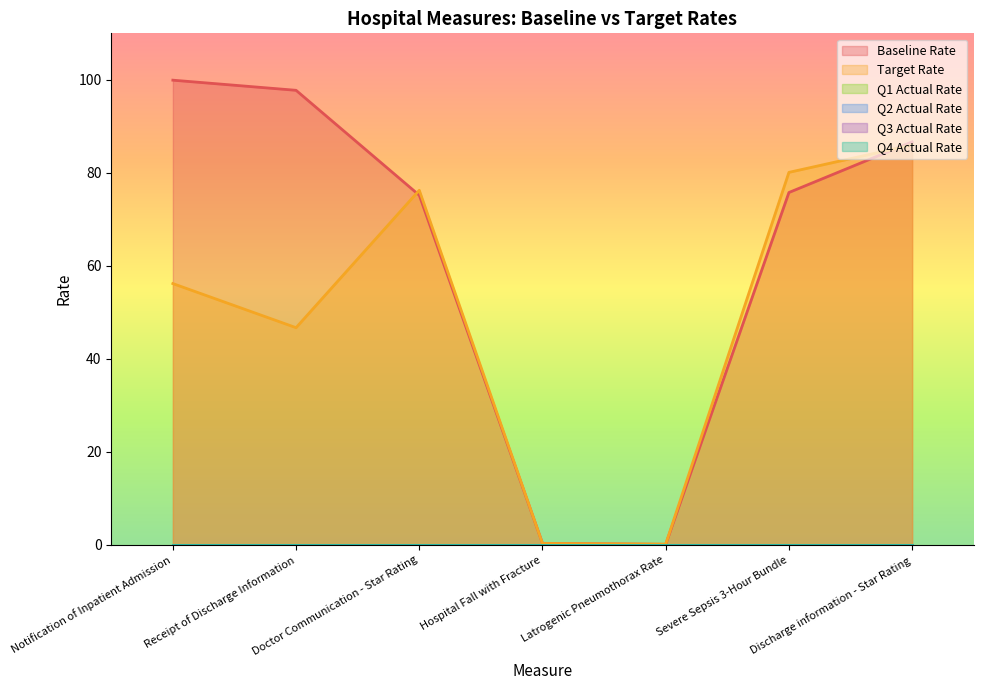

Is the value of Q2 Actual Rate at Hospital Fall with Fracture greater than the value of Q4 Actual Rate at Receipt of Discharge Information?

No